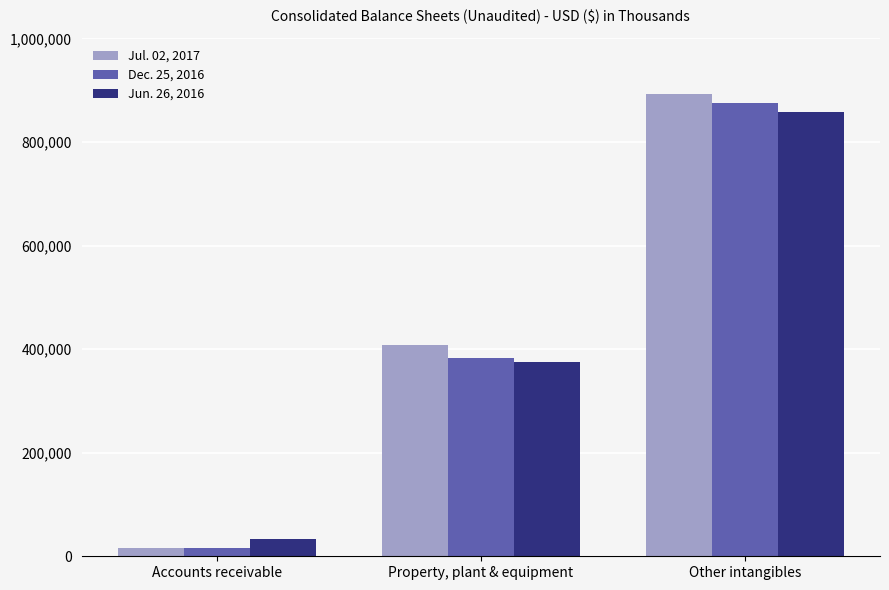

Which series changed the most between Property, plant & equipment and Other intangibles?

Dec. 25, 2016